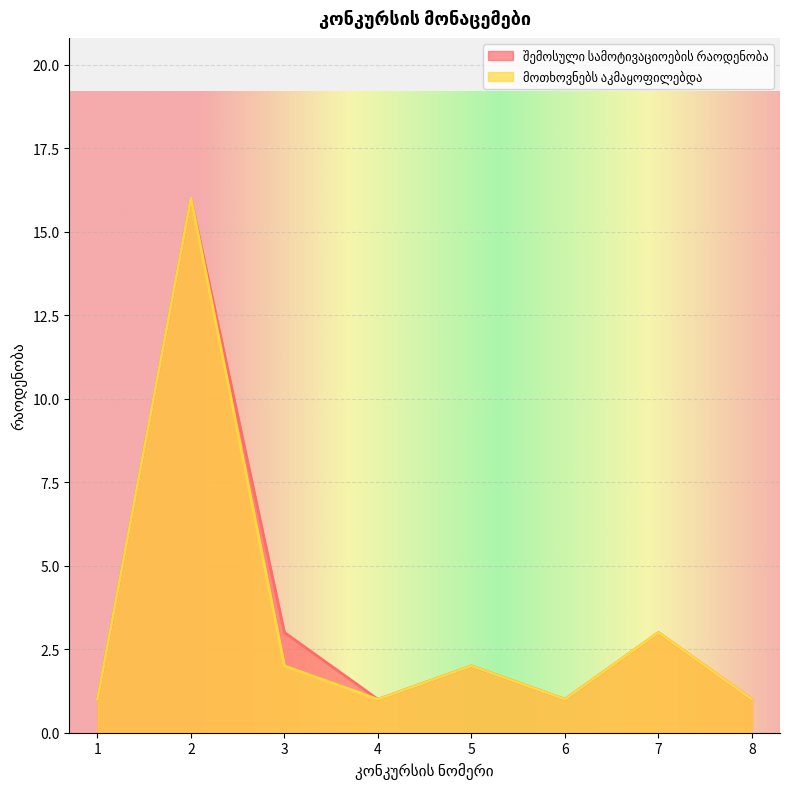

True or false: მოთხოვნებს აკმაყოფილებდა and შემოსული სამოტივაციოების რაოდენობა intersect in this chart.

False